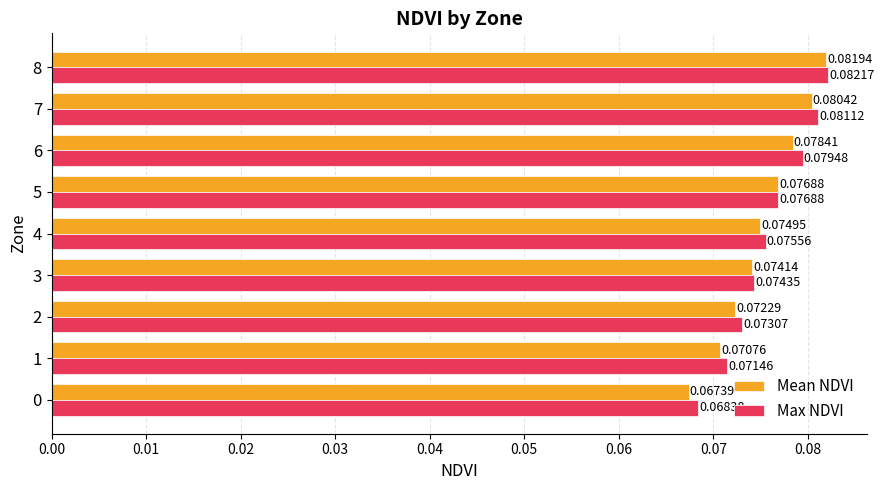

What is the sum of all Max NDVI values?

0.7